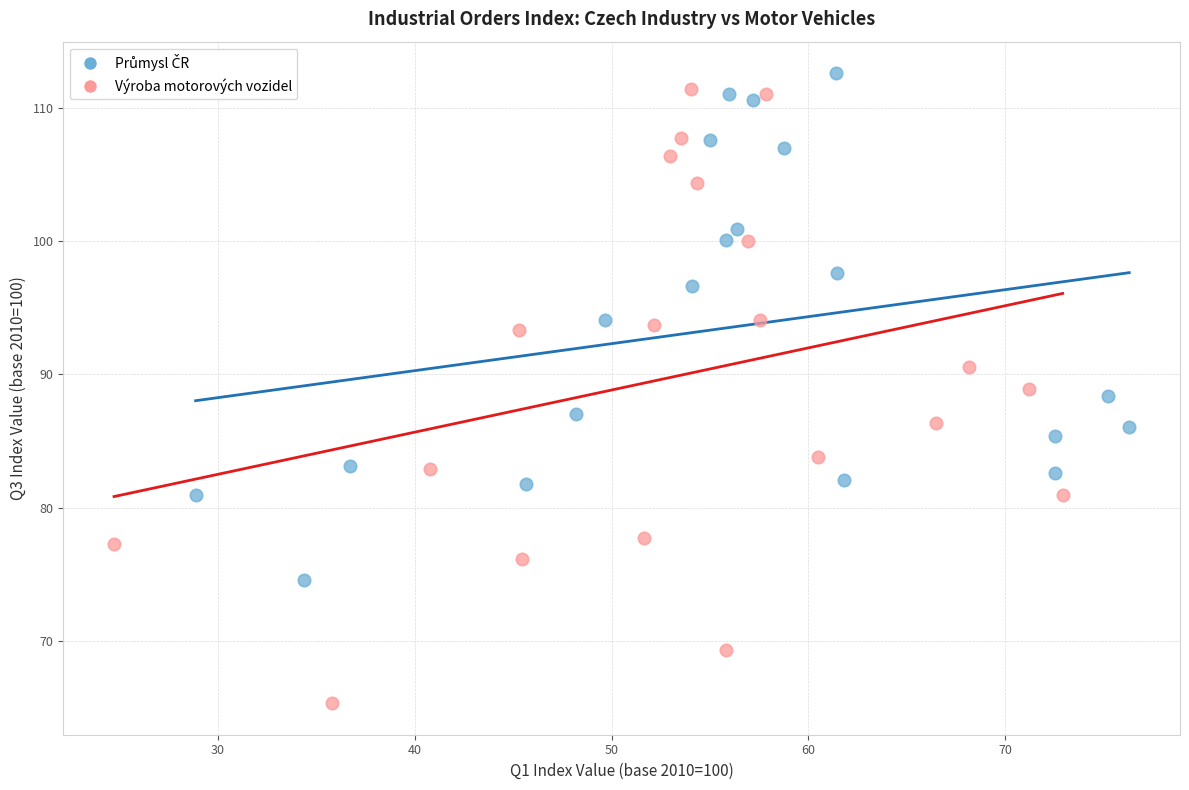

Which series has the largest Y range (max minus min)?

Výroba motorových vozidel